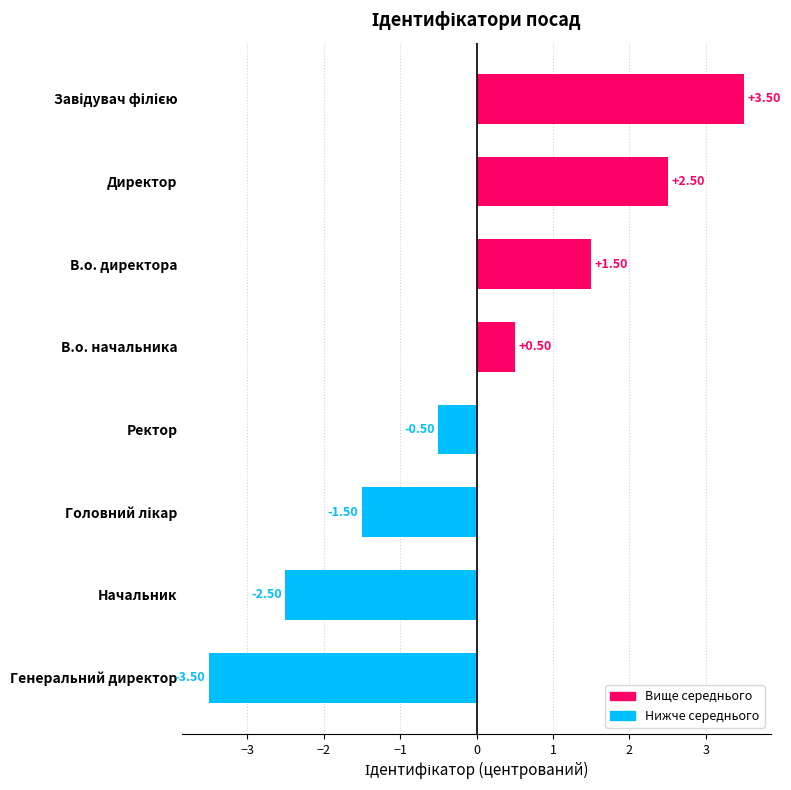

What is the difference between the maximum and minimum values?

7.0